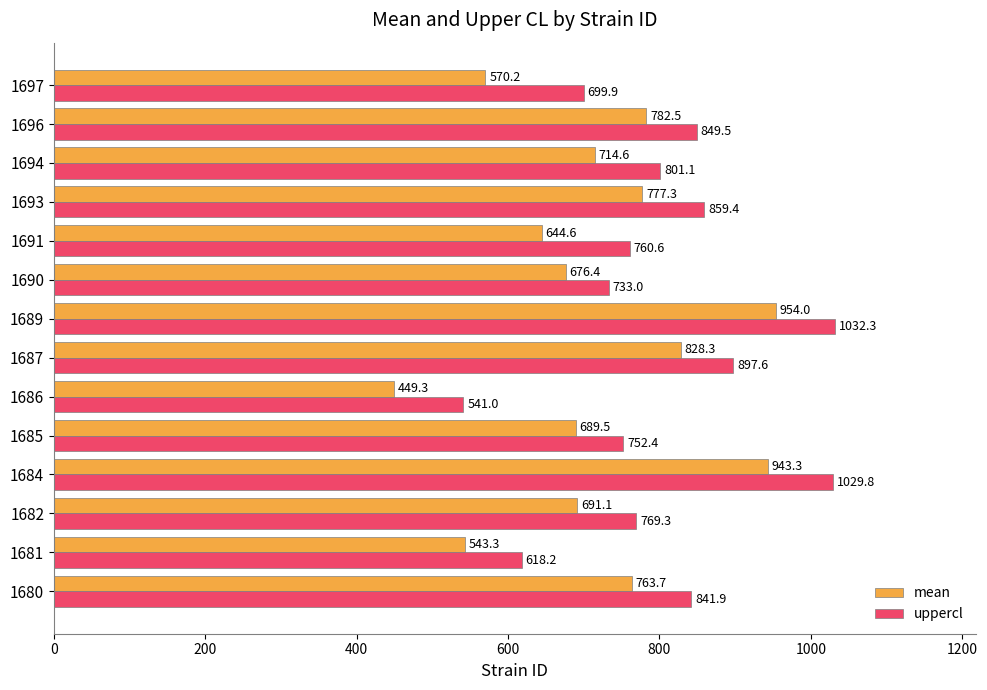

At how many categories does at least one series exceed 941?

2